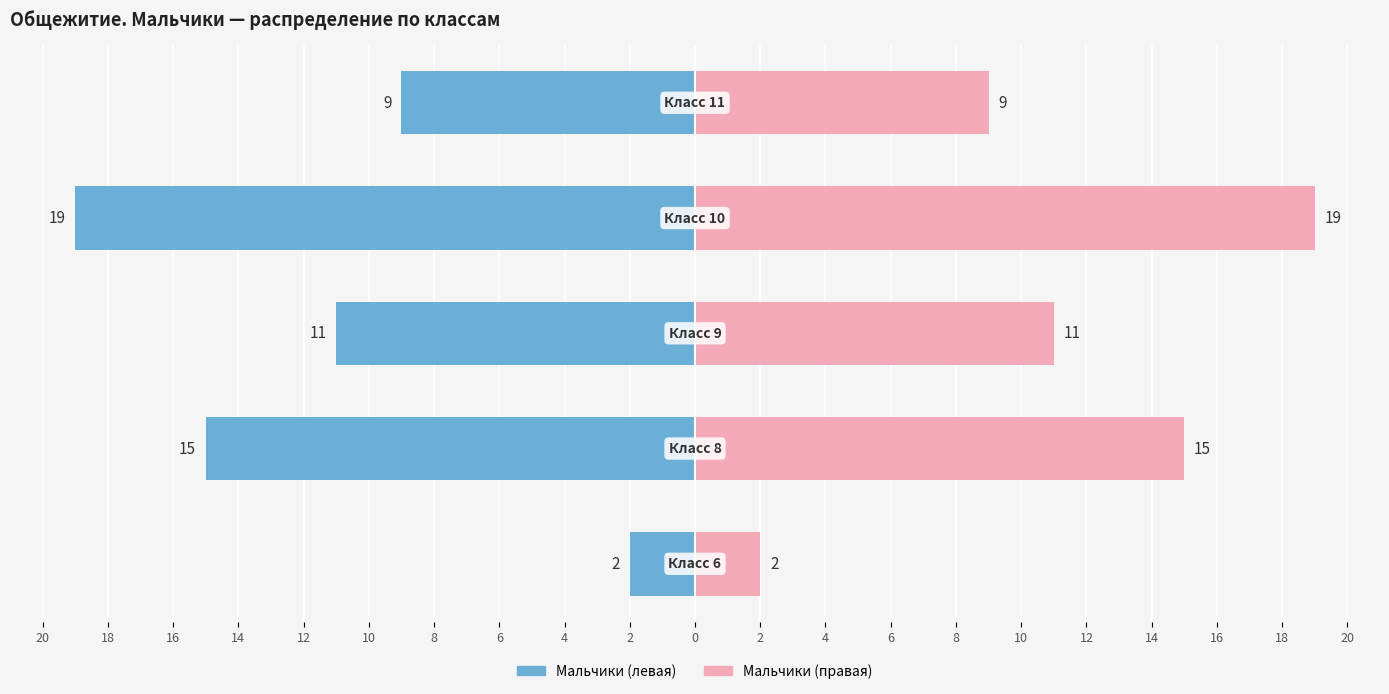

Count the number of data series in this chart.

2